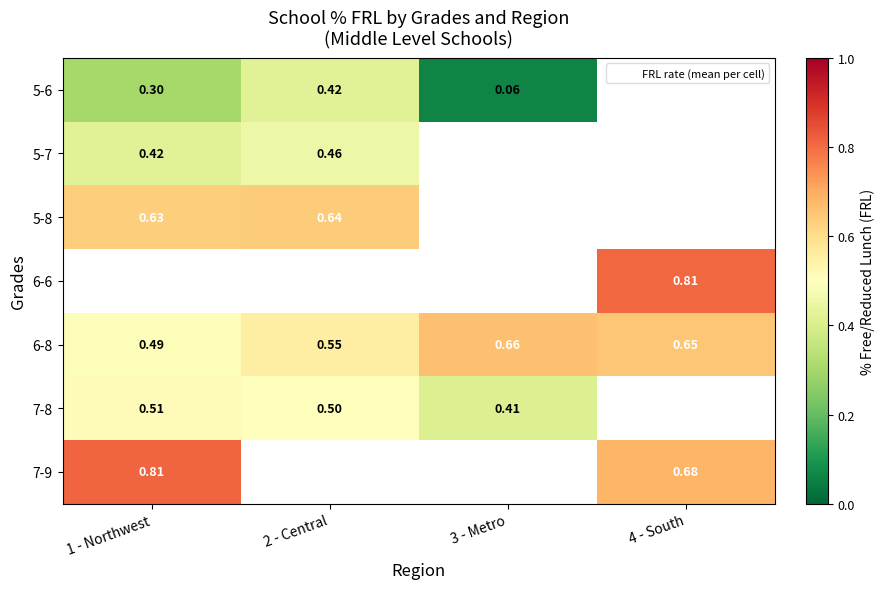

List the labels in order of 6-8 value, largest first.

3 - Metro, 4 - South, 2 - Central, 1 - Northwest